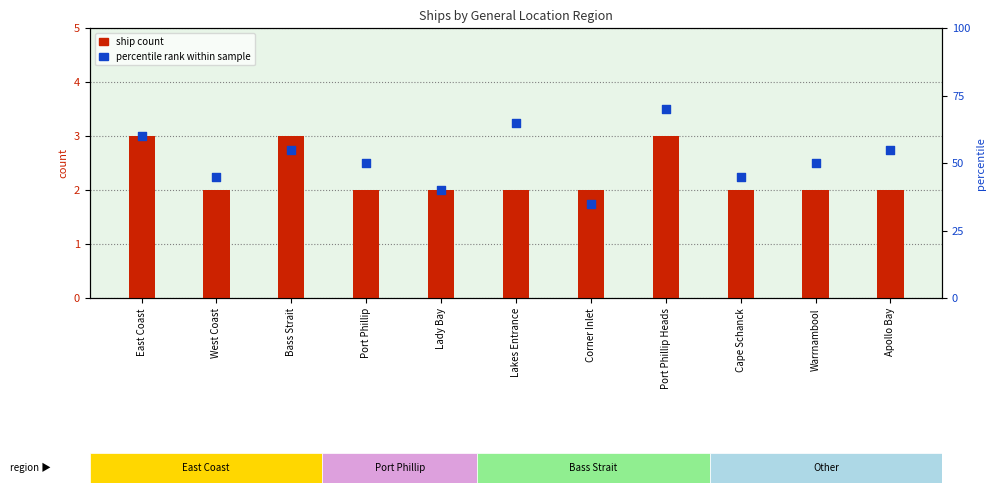

Is the value of percentile rank within sample at Port Phillip Heads greater than the value of ship count at East Coast?

Yes